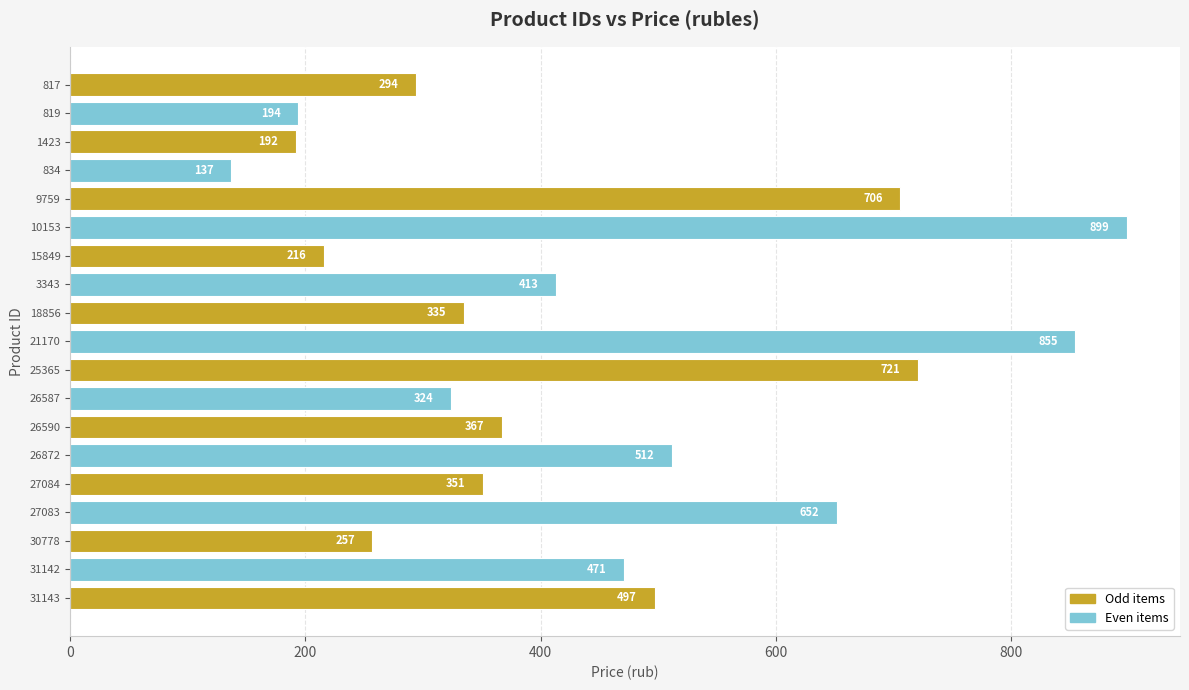

How many values are below 367?

9